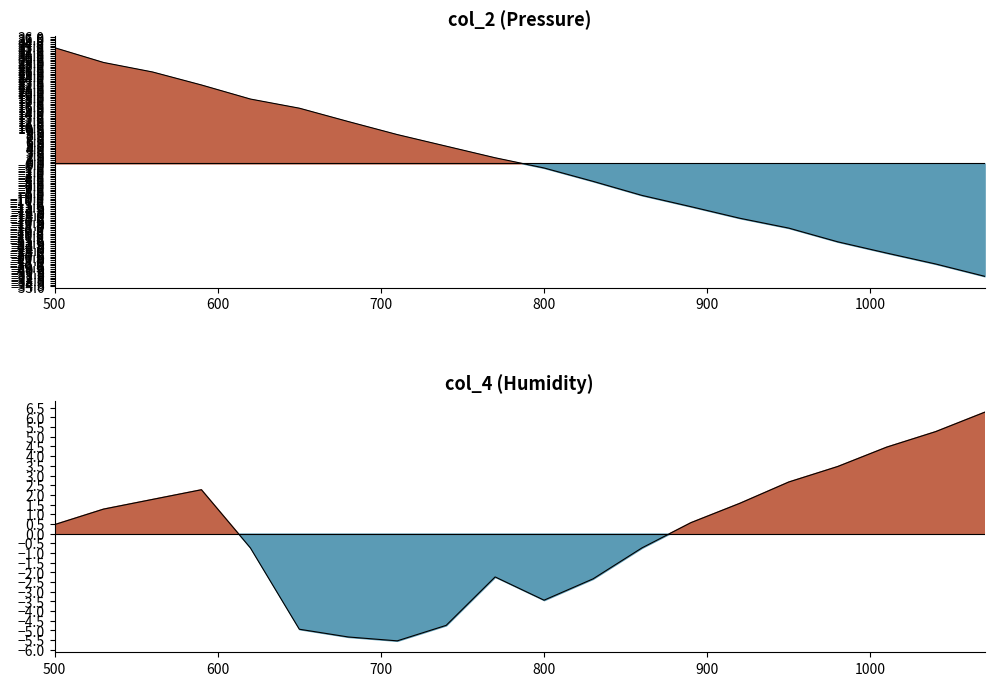

What is the difference between the highest and lowest values at 980?

25.8